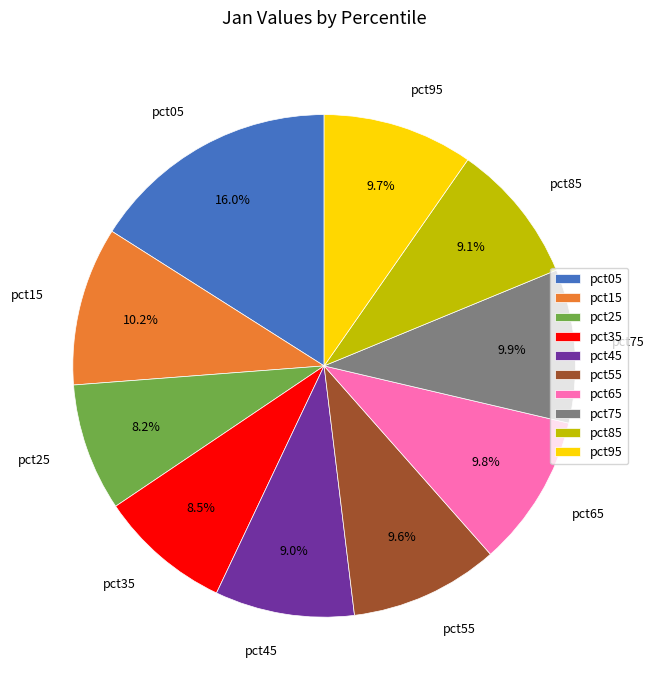

Is the sum of pct05 and pct65 greater than half?

No